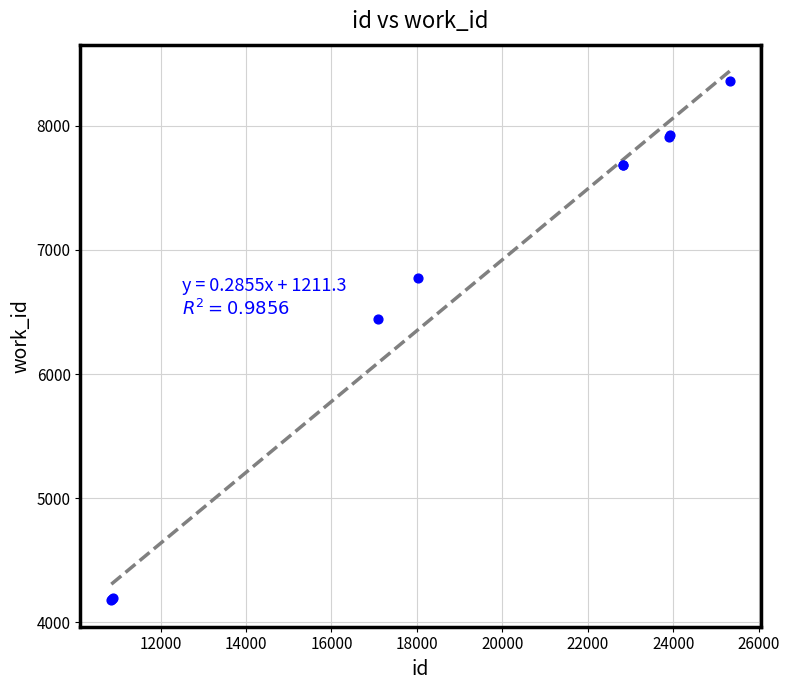

What Y value in the scatter plot is closest to 6271?

6440